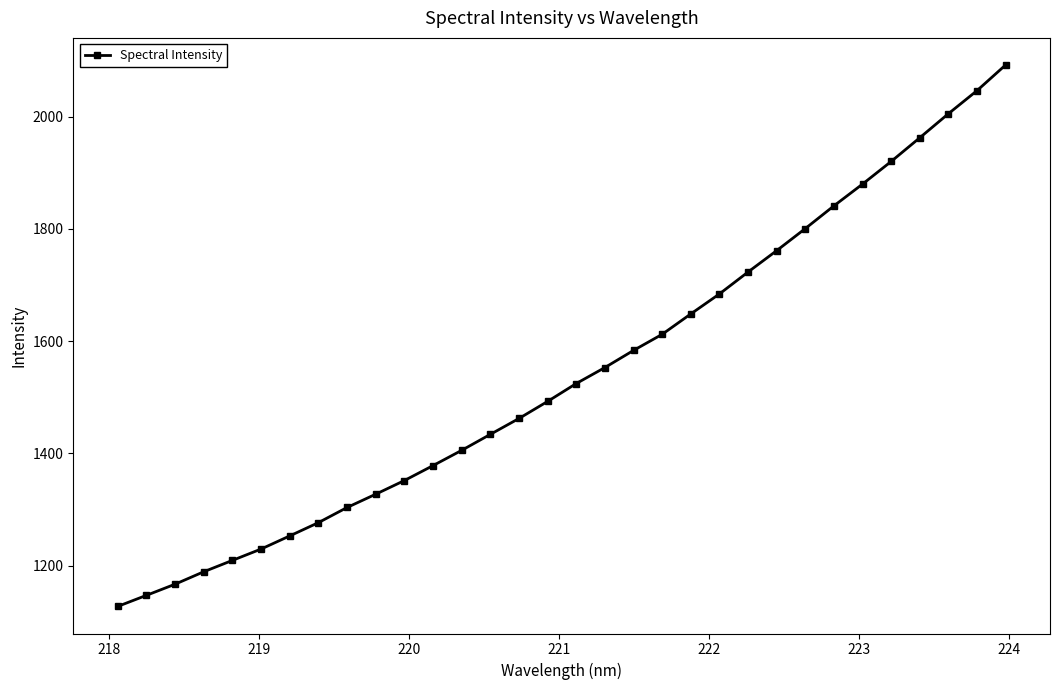

What is the average value?

1543.6